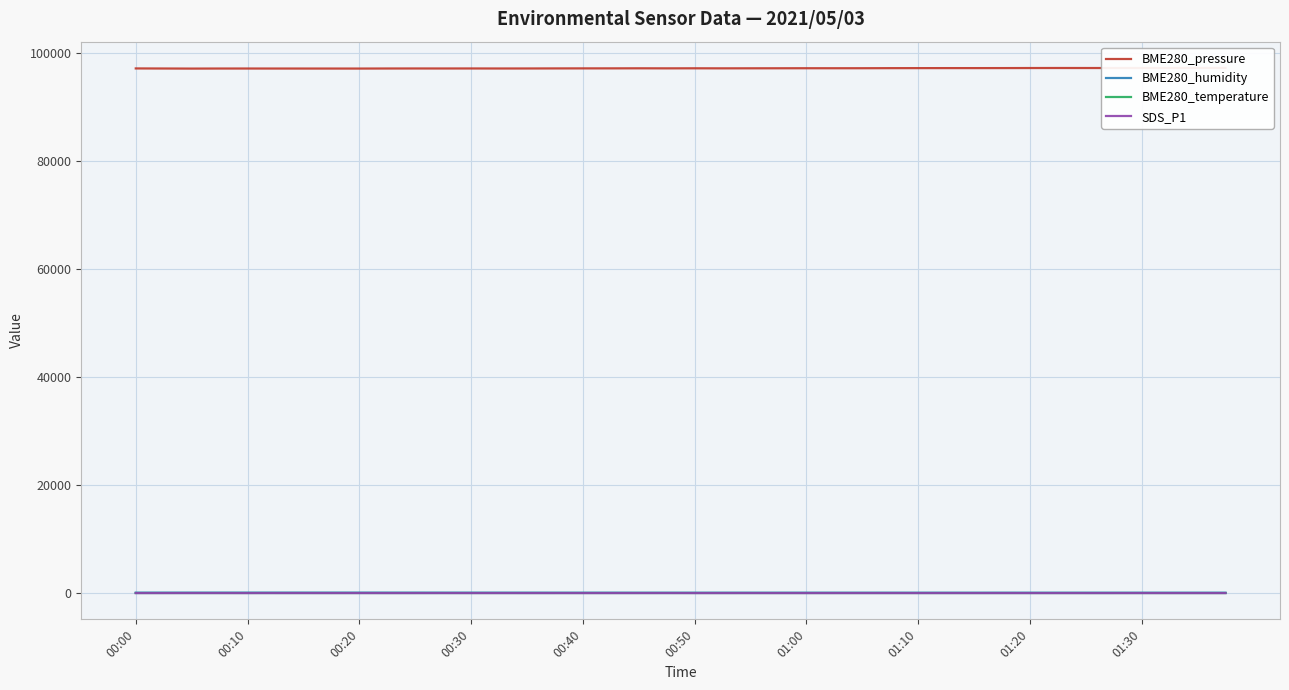

At which category is the sum across all series the highest?

39